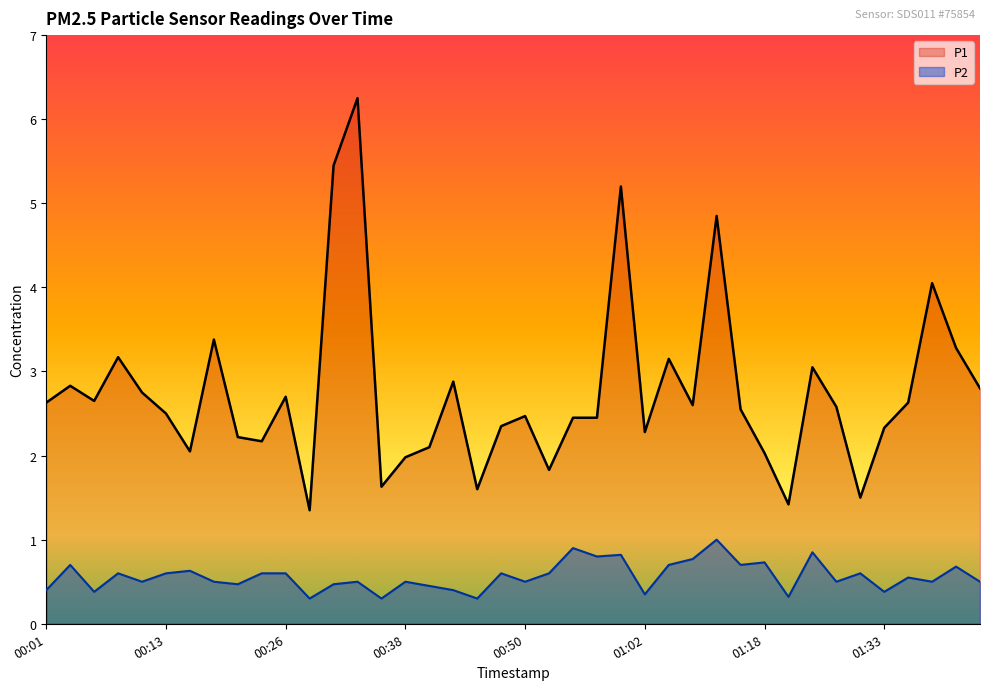

At which category is the sum across all series the highest?

00:33